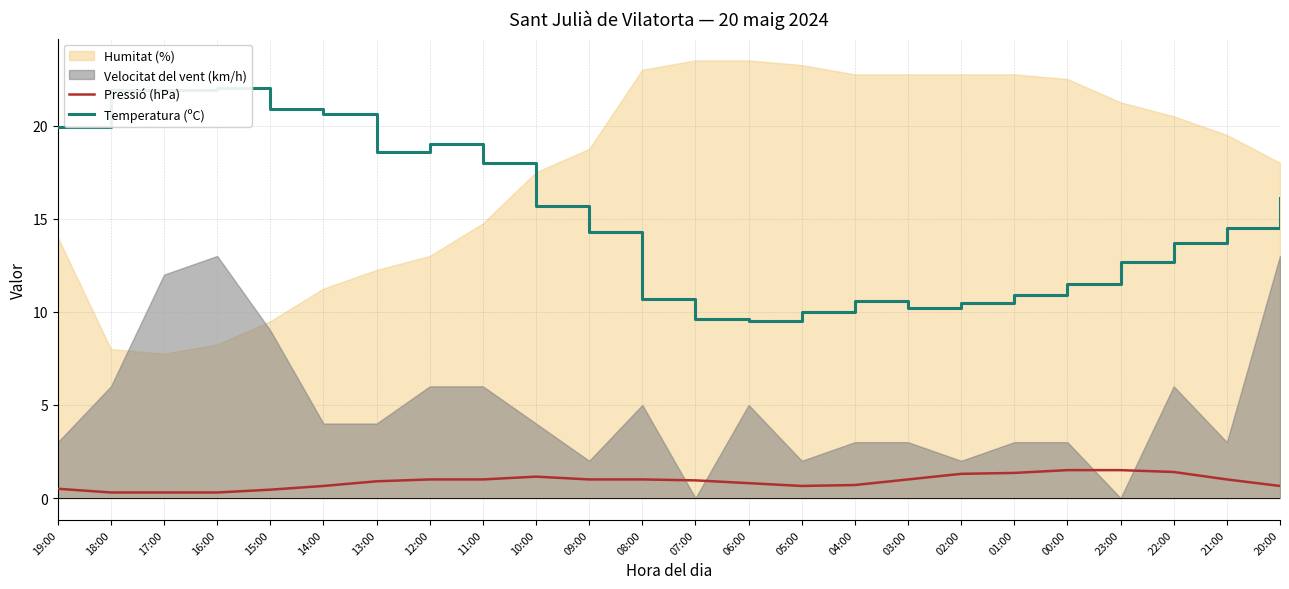

What is the label of the 12th point from the left?

08:00